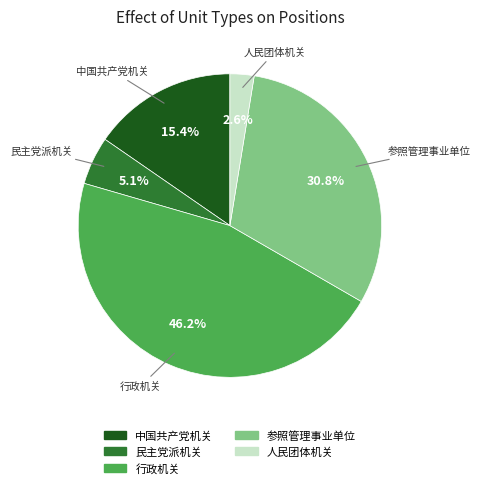

Is there a majority slice in this chart?

No